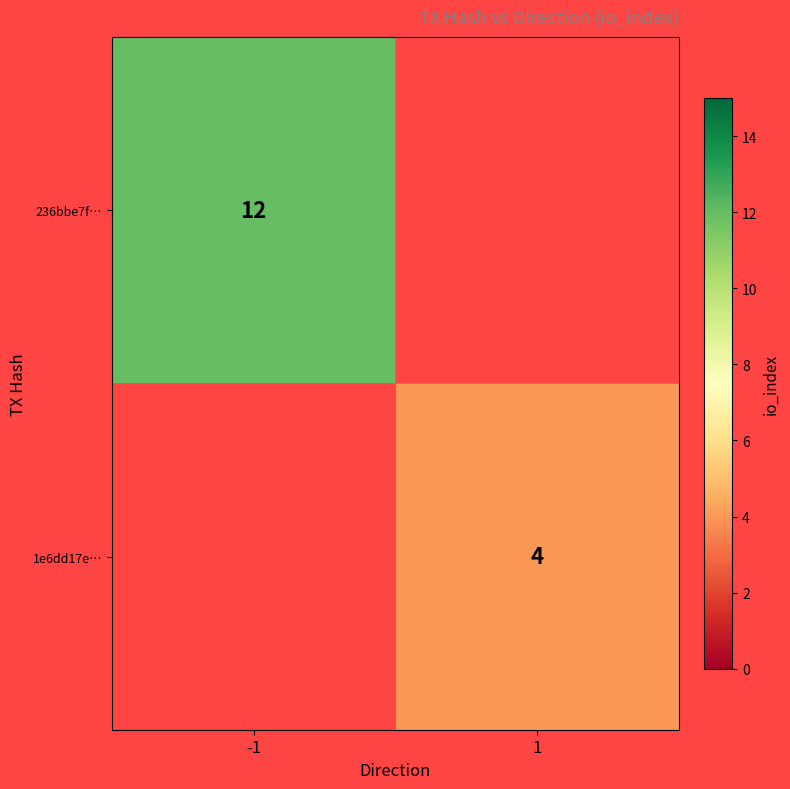

True or false: 236bbe7f… has a value of 16 at -1.

False